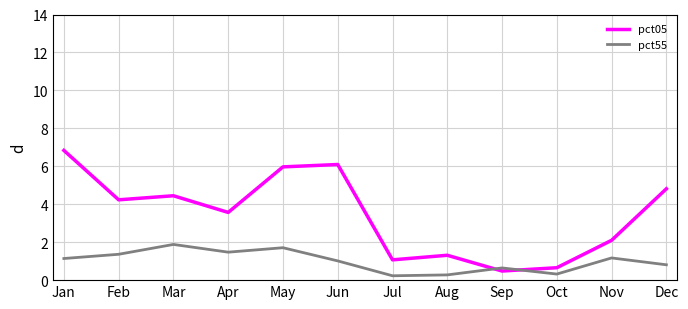

What is the sum of the pct55 values at Jul and Apr?

1.7